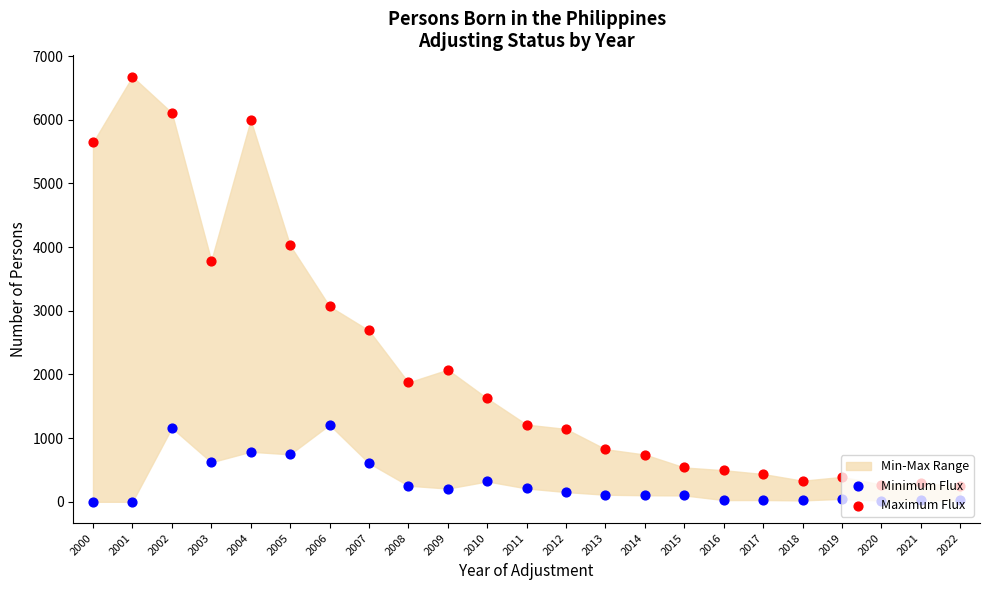

Which series reaches the minimum Y coordinate?

Minimum Flux